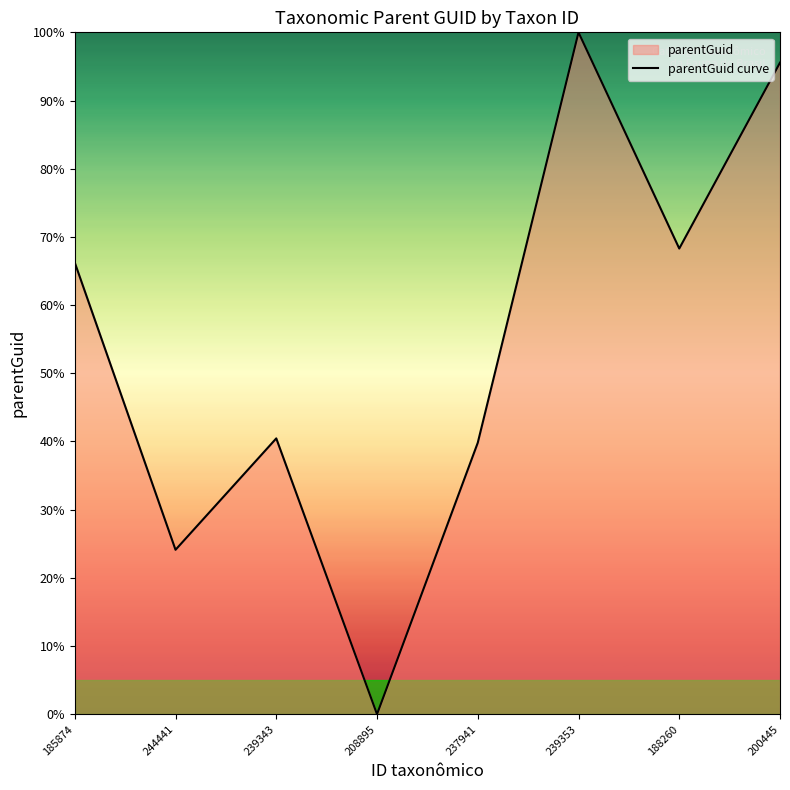

True or false: there are more than 2 points higher than both neighbors.

False